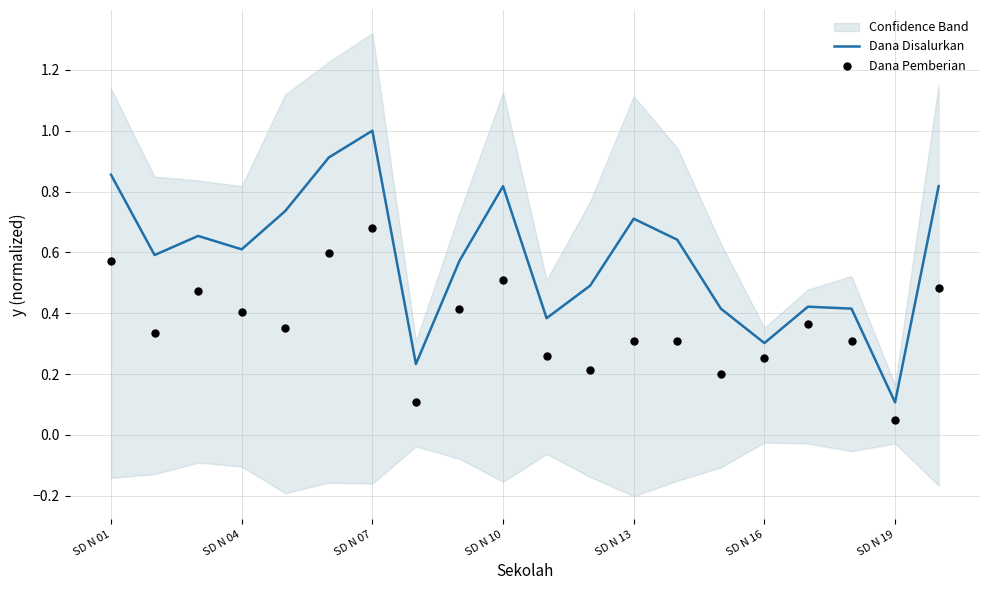

At which label is Dana Disalurkan closest to 0?

SD N 19